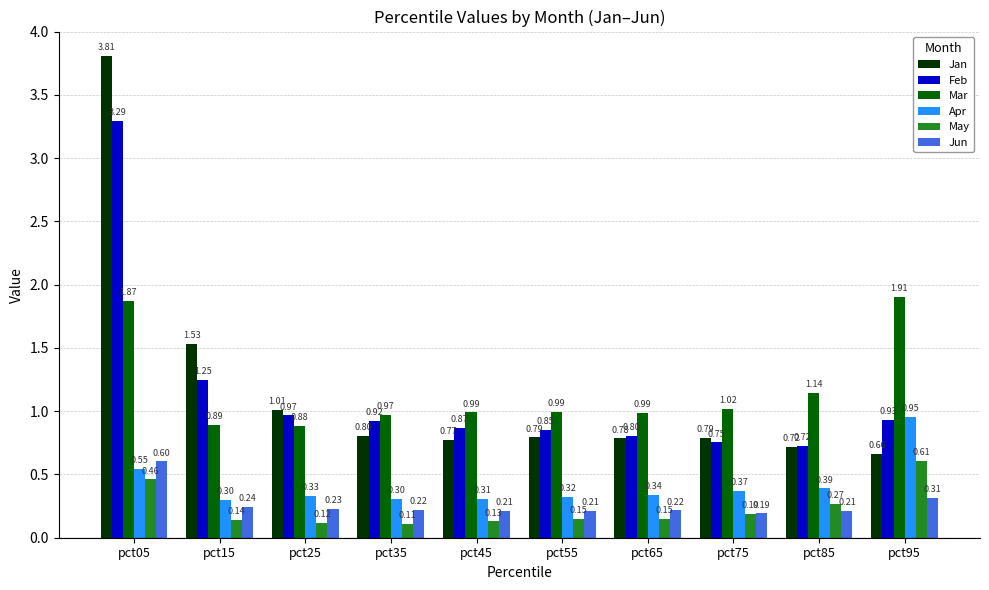

Rank the series by their maximum value, from highest to lowest.

Jan, Feb, Mar, Apr, May, Jun